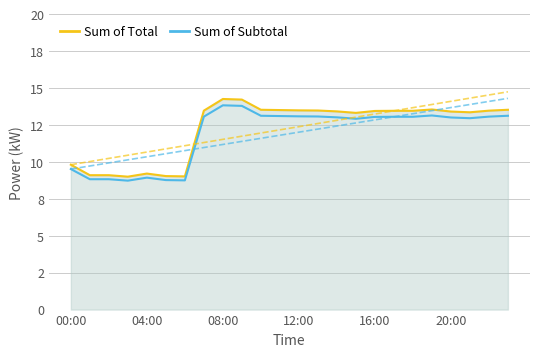

Is the value of Sum of Subtotal at 16 greater than the value of Sum of Total at 14?

No